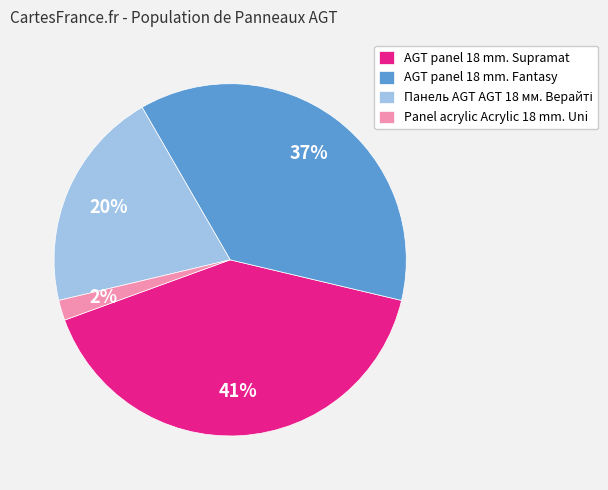

Count the number of slices in the pie.

4